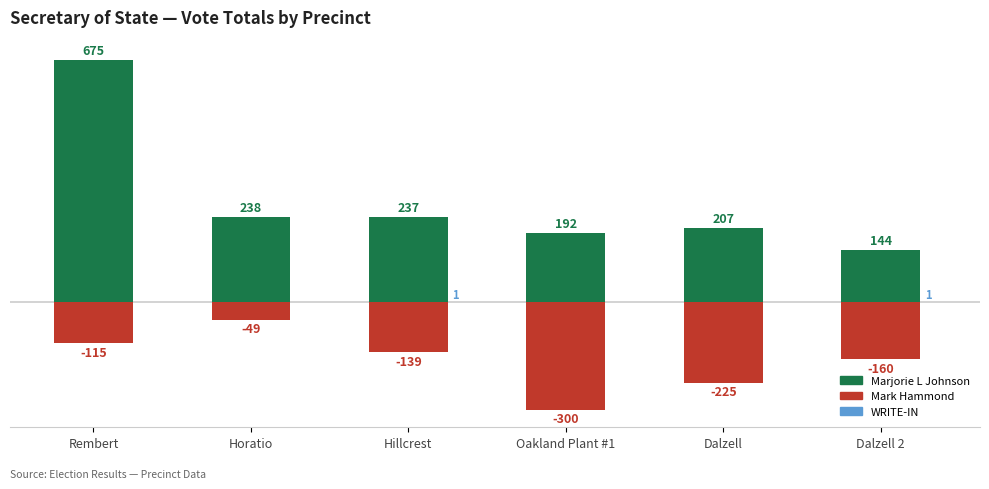

Are the bars horizontal?

No